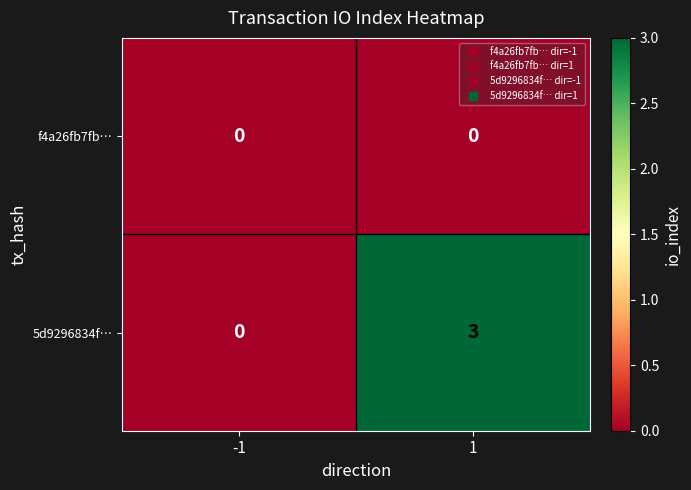

List the series in order of their peak value, highest first.

5d9296834f…, f4a26fb7fb…